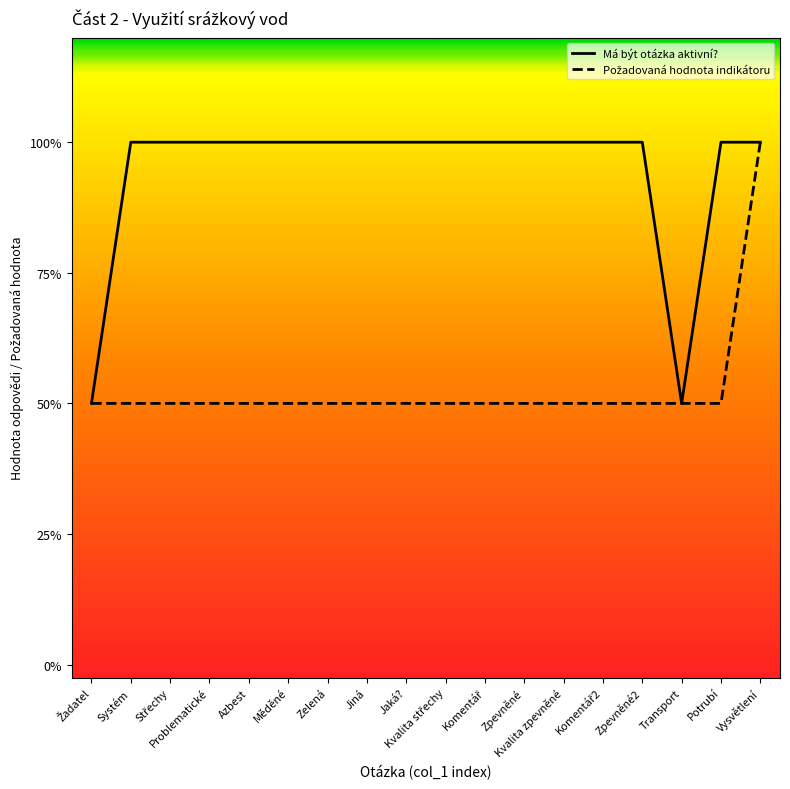

True or false: Požadovaná hodnota indikátoru has more than 0 points higher than both neighbors.

False